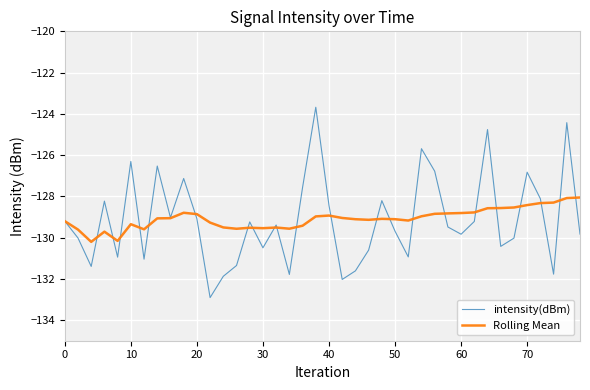

What is the smallest value displayed?

-132.9